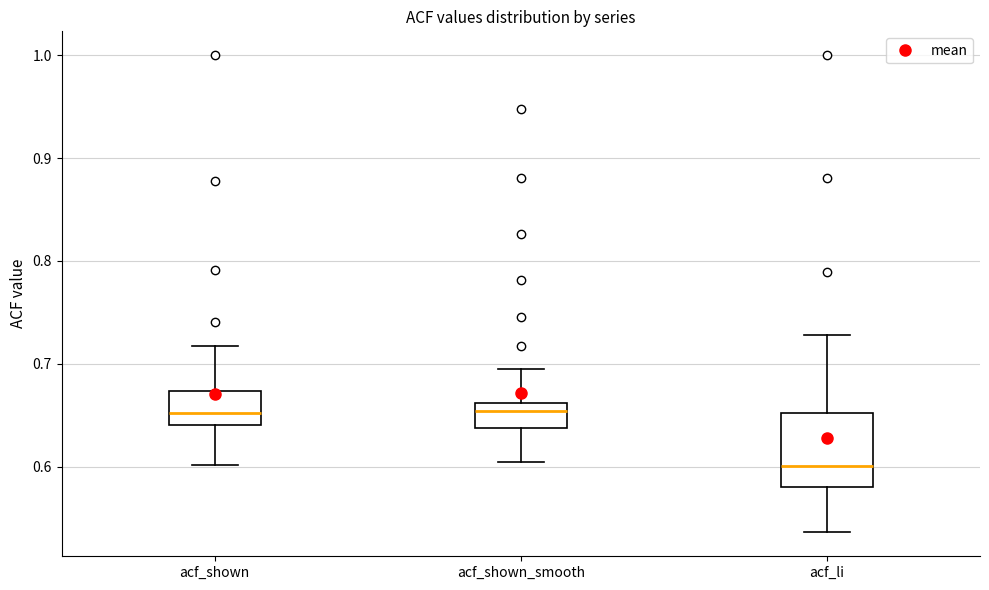

Where is the lower edge of the box for acf_shown_smooth on the y-axis? The values are not printed on the chart, so give them approximately, as read against the axis.

0.64